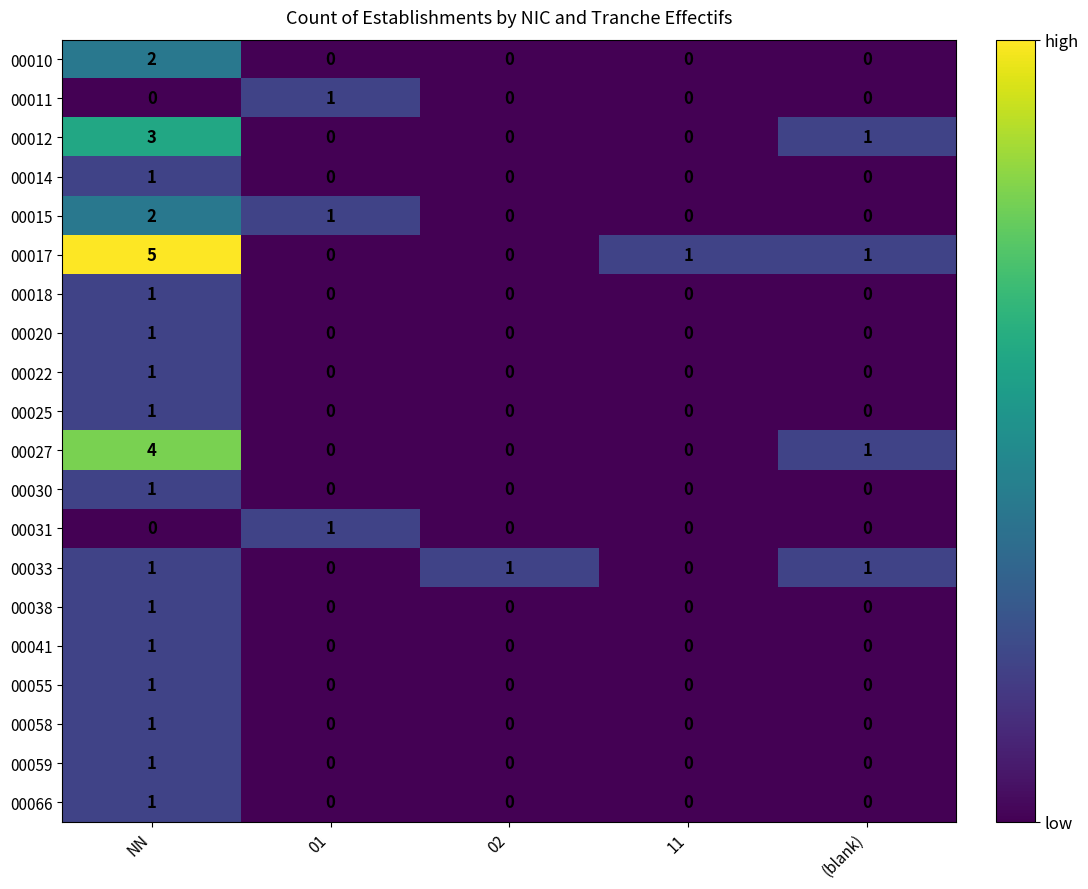

Is the value of 00055 at 01 greater than the value of 00015 at NN?

No